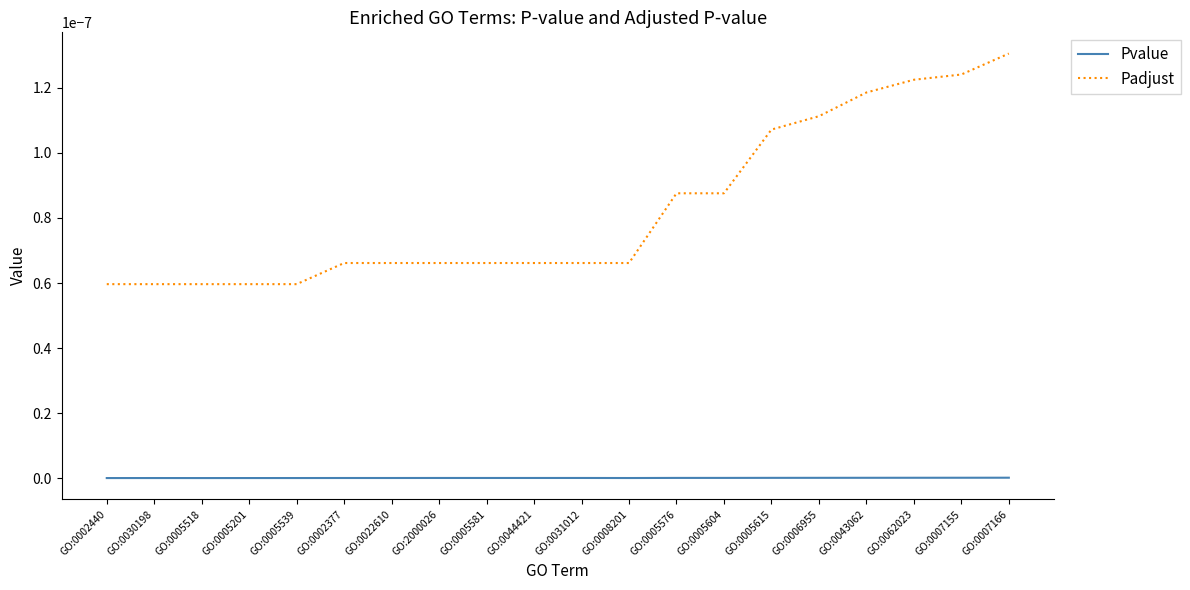

Rank the series at GO:2000026 from highest to lowest value.

Padjust, Pvalue